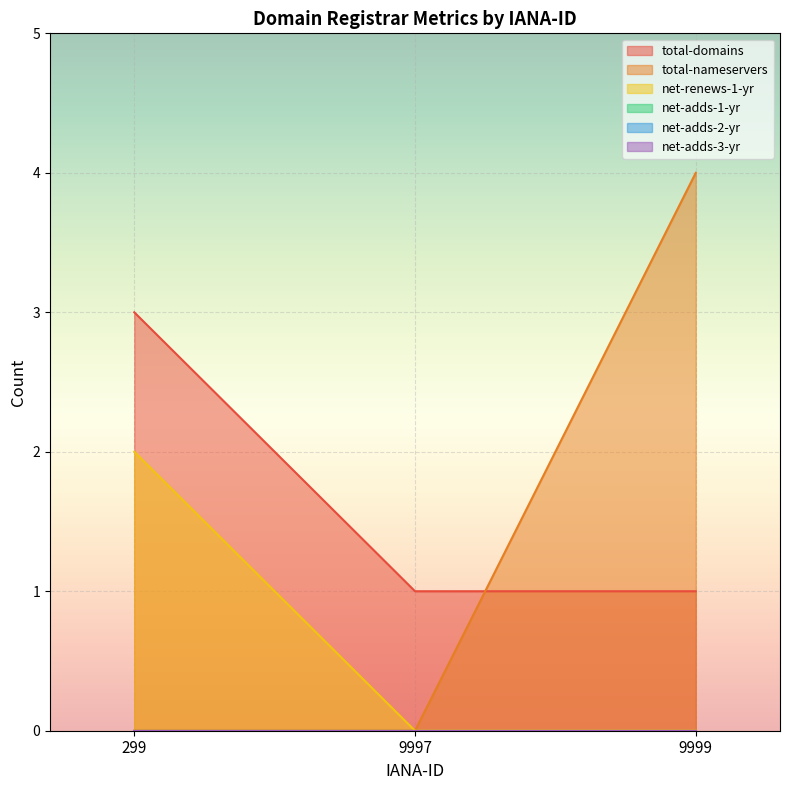

Does the chart display data point markers on the line(s)?

No